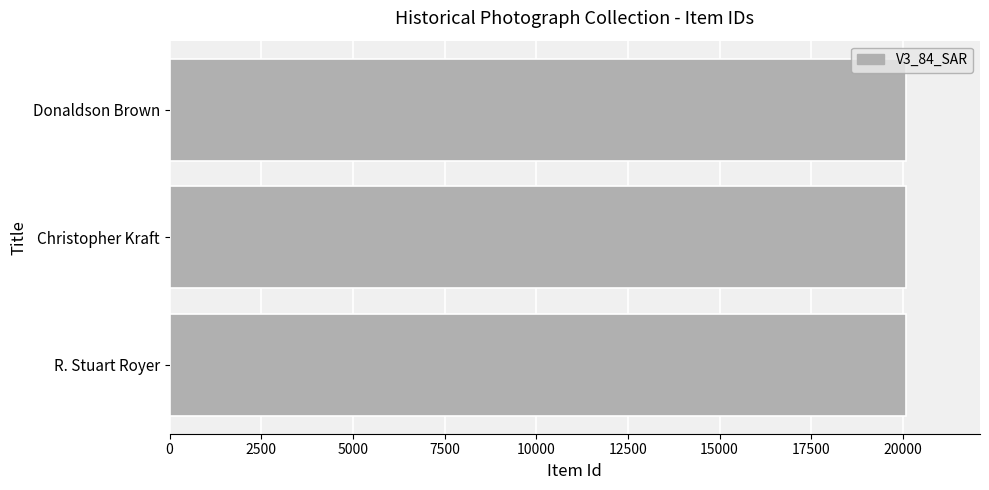

How many data points does each series have?

3